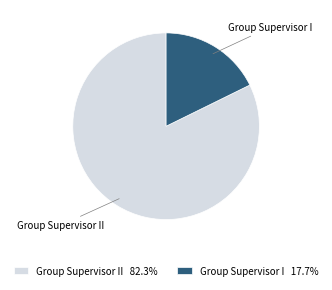

How many segments does this pie chart have?

2